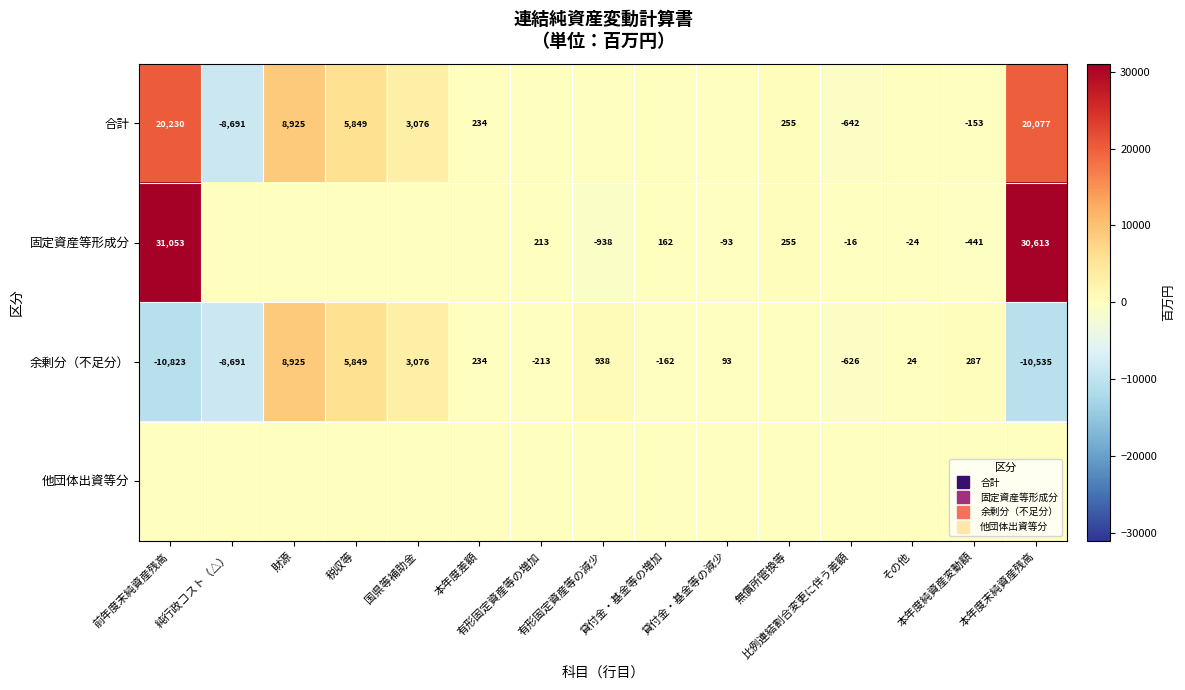

Is the value of 余剰分（不足分） at 税収等 greater than the value of 合計 at 税収等?

No